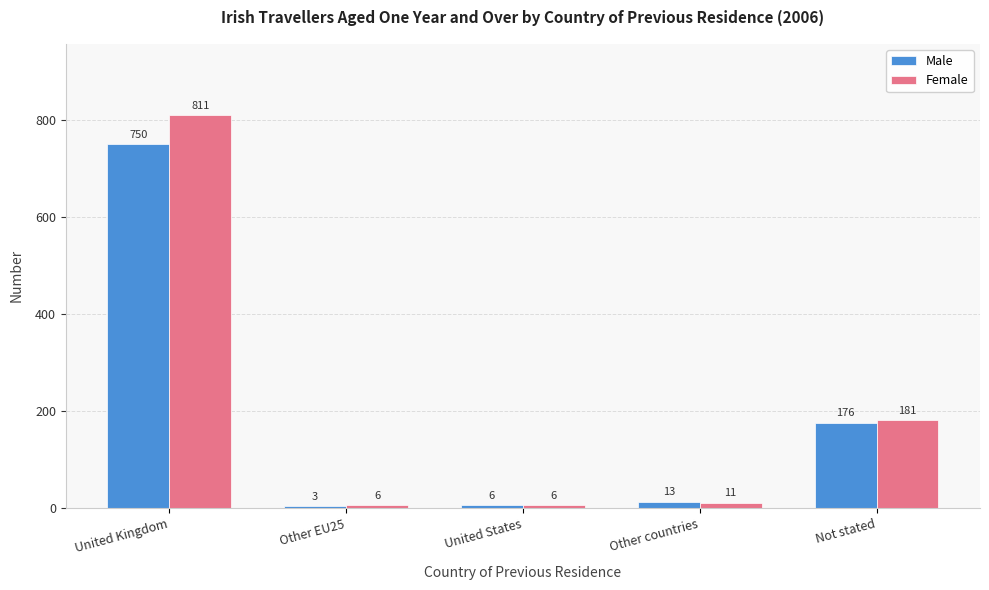

The Female series shows 76 at Not stated. True or false?

False